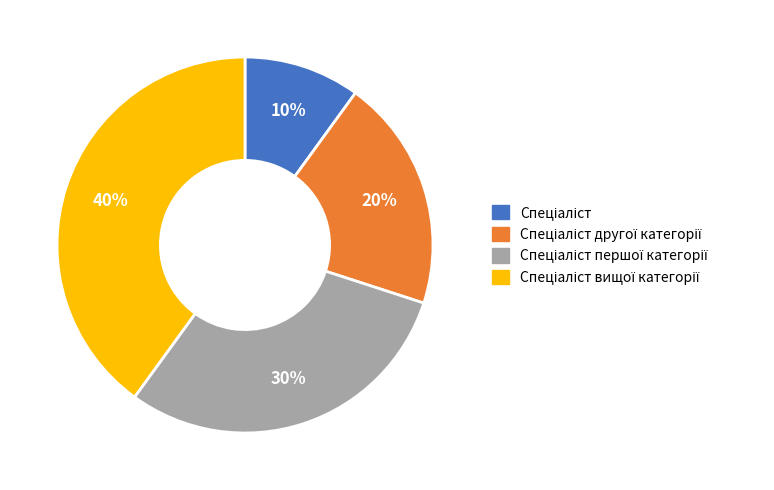

Does any single category account for the majority?

No